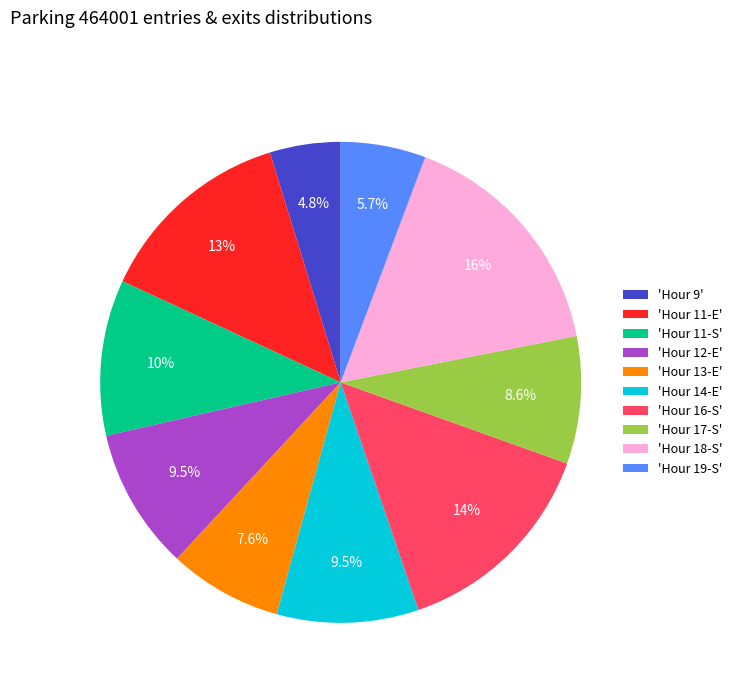

Does 'Hour 12-E' represent more than half of the total?

No